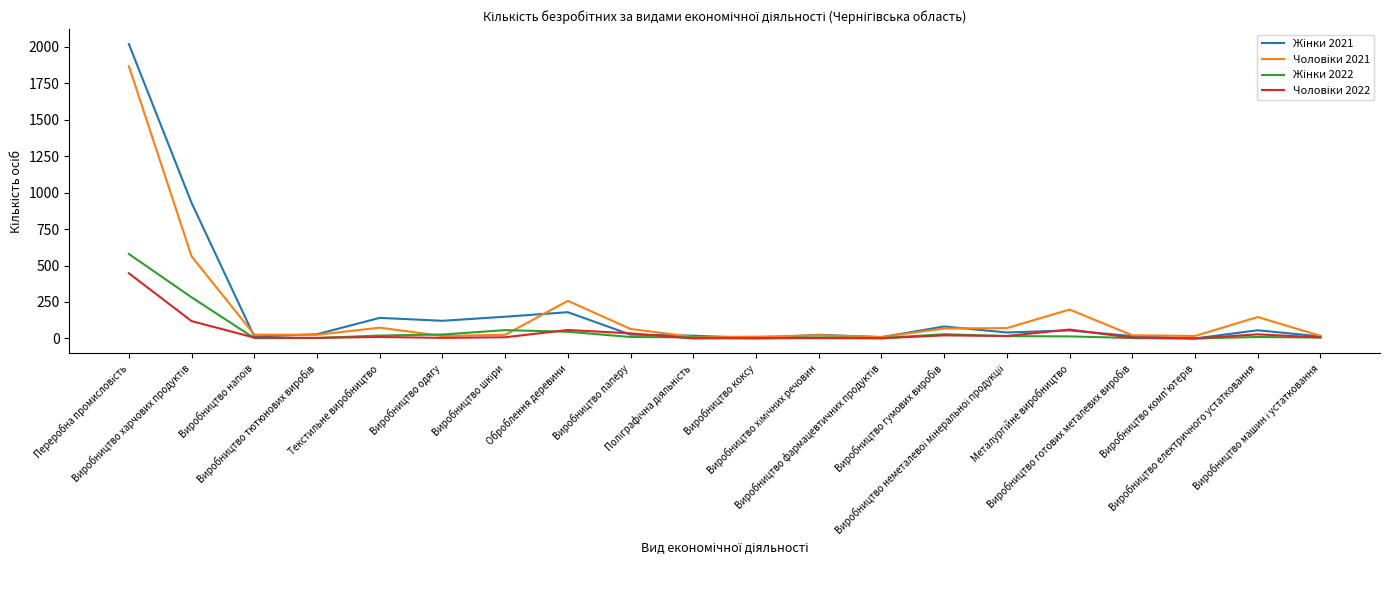

What is the maximum value shown in the chart?

2018